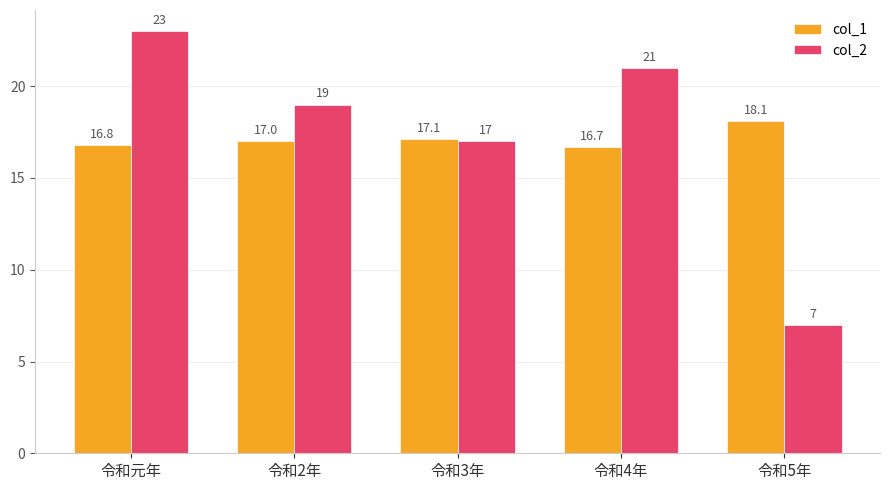

At which label is col_2 closest to 15?

令和3年